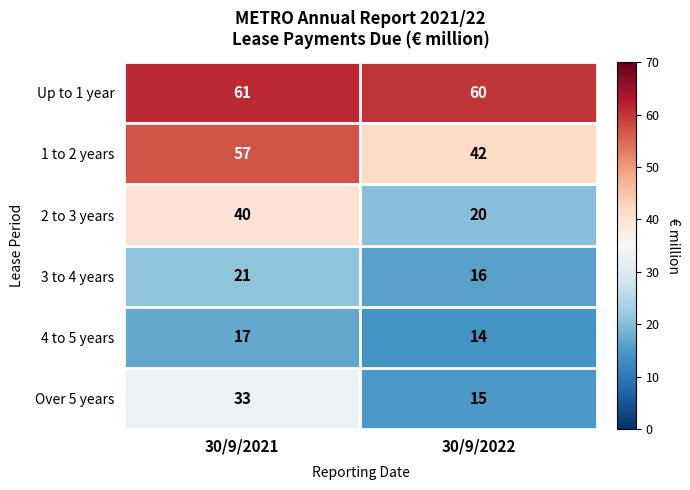

At which category is the sum across all series the highest?

30/9/2021